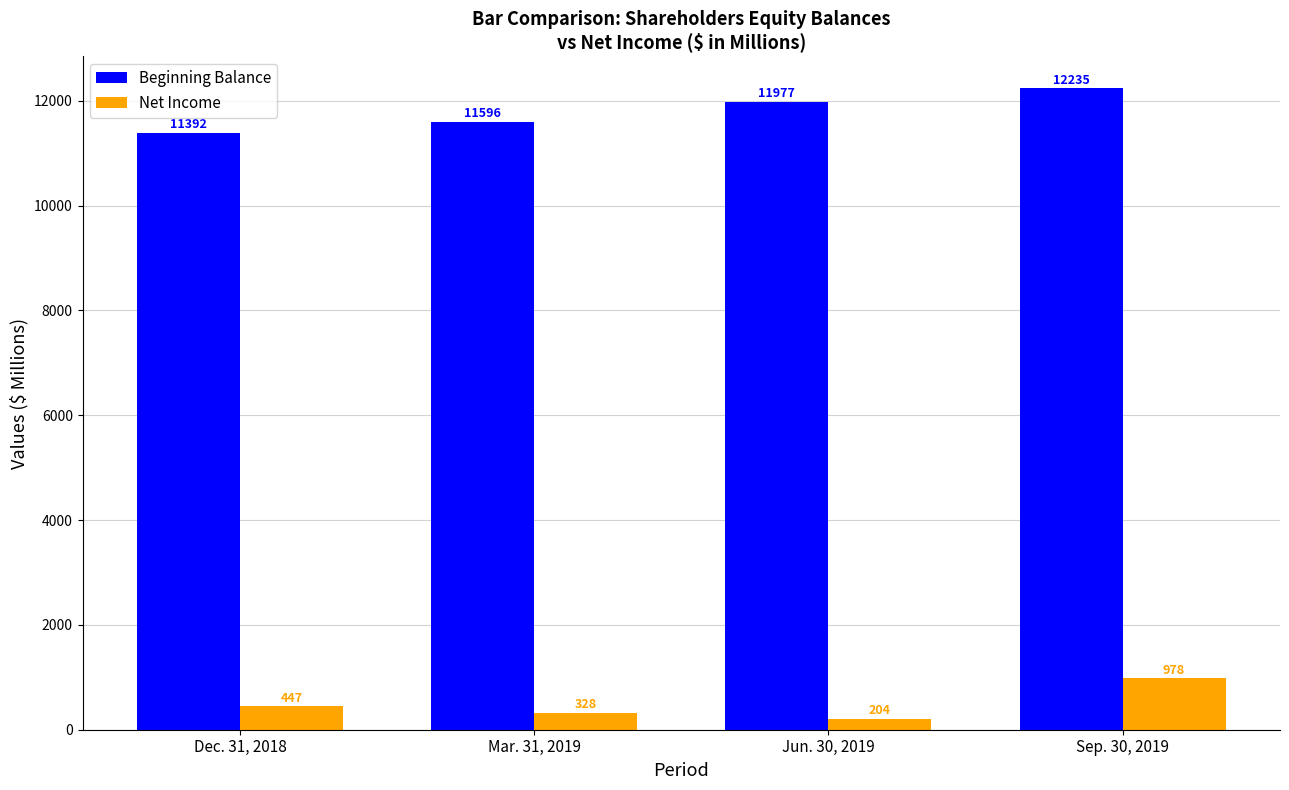

True or false: Beginning Balance has a value of 12235 at Sep. 30, 2019.

True